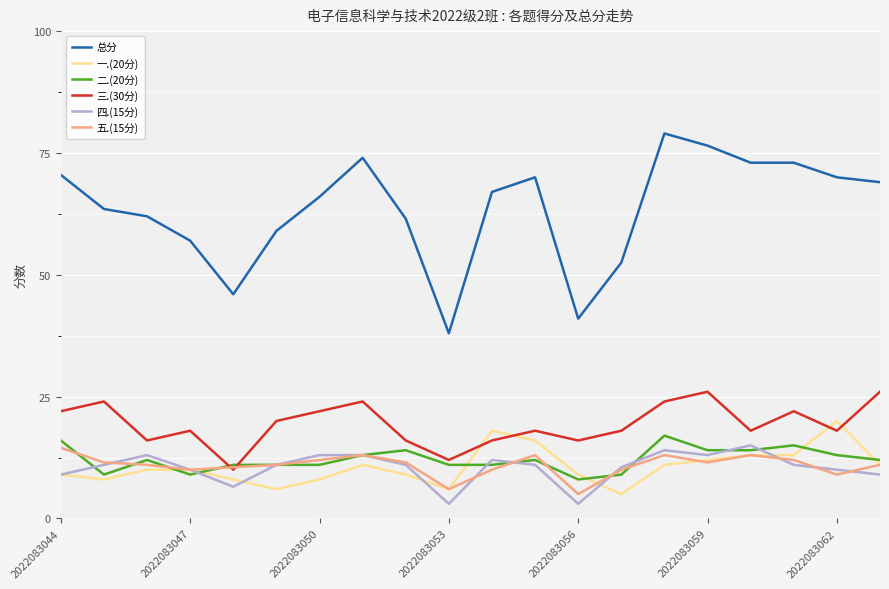

Count the 二.(20分) values in the range 11 to 14.

13